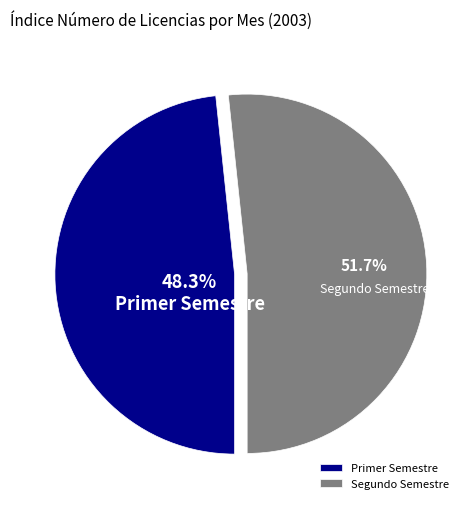

Is there a majority slice in this chart?

Yes